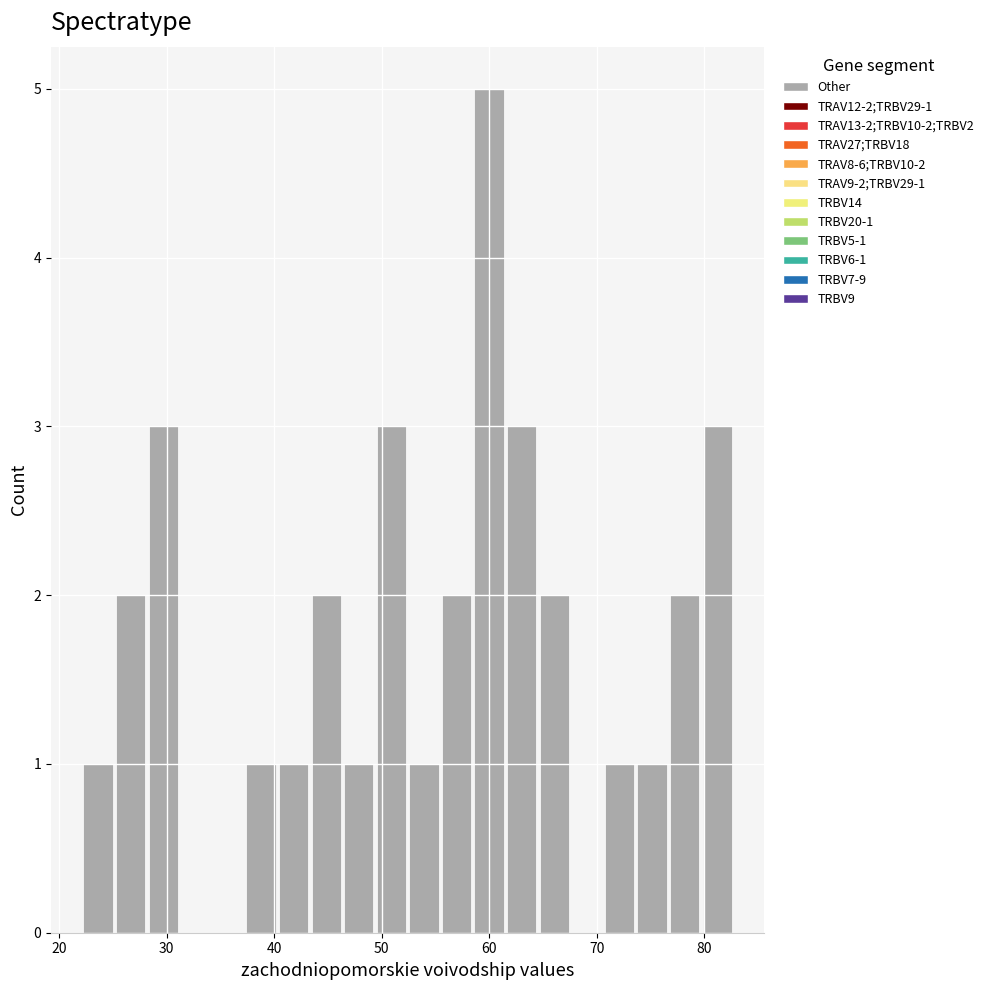

Around what value on the x-axis is the tallest bar? Give the approximate position of its centre, as read against the axis.

60